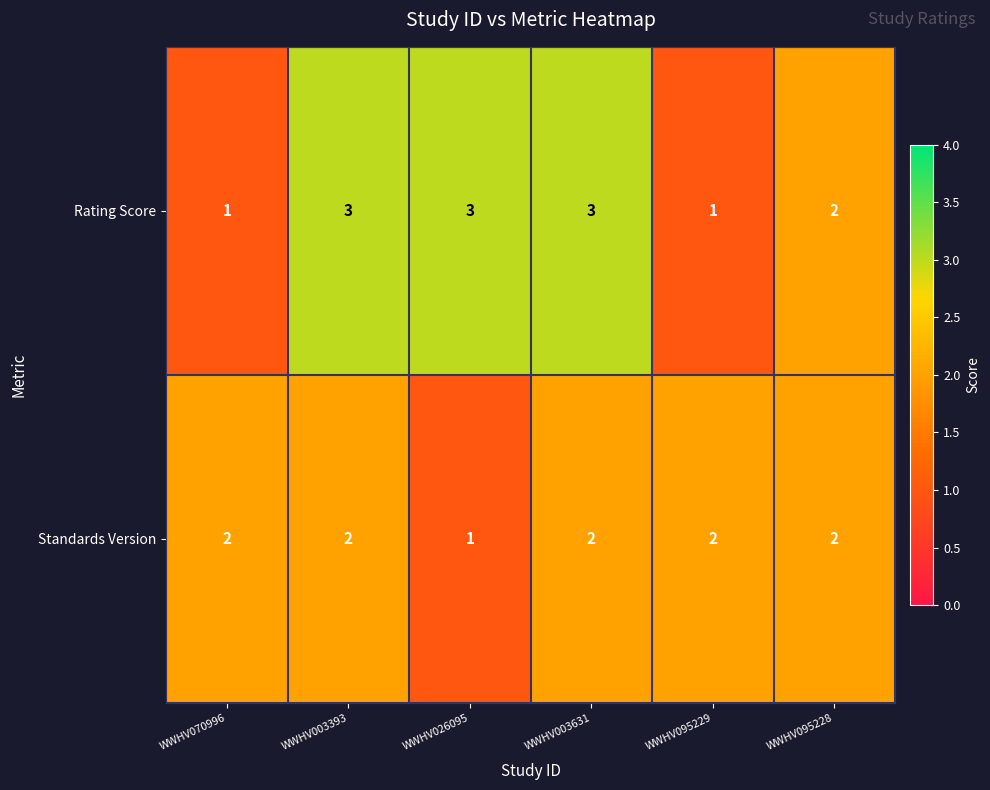

Rank the series by their maximum value, from lowest to highest.

Standards Version, Rating Score